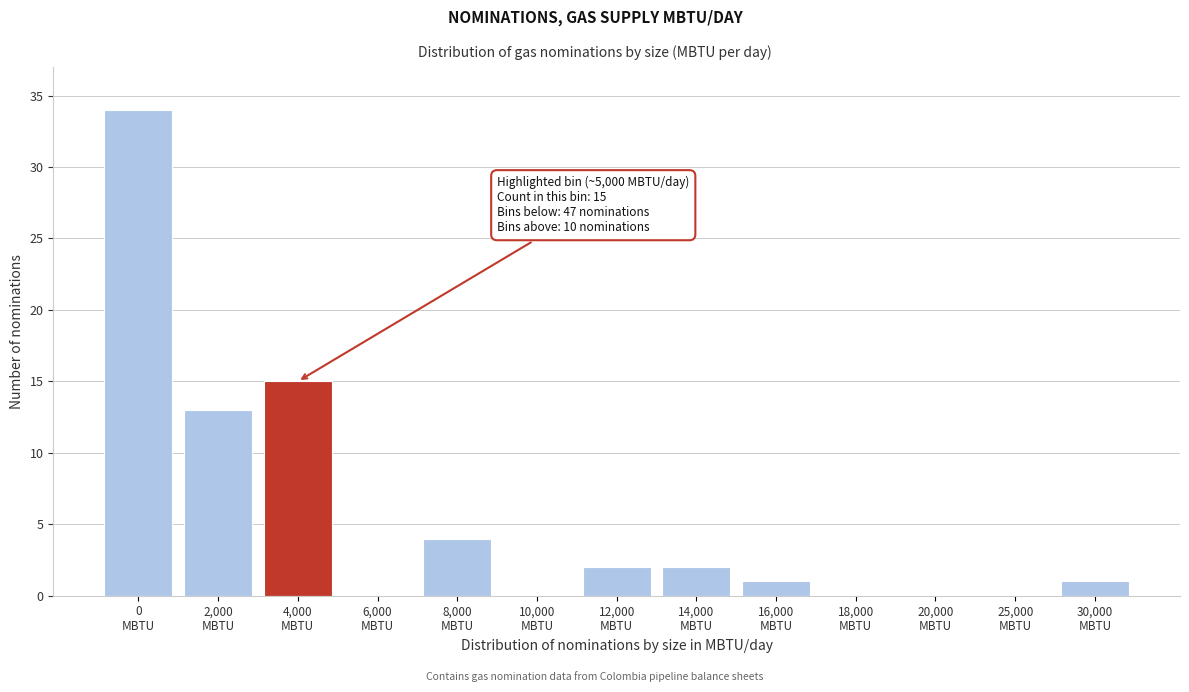

What is the greatest value displayed?

34